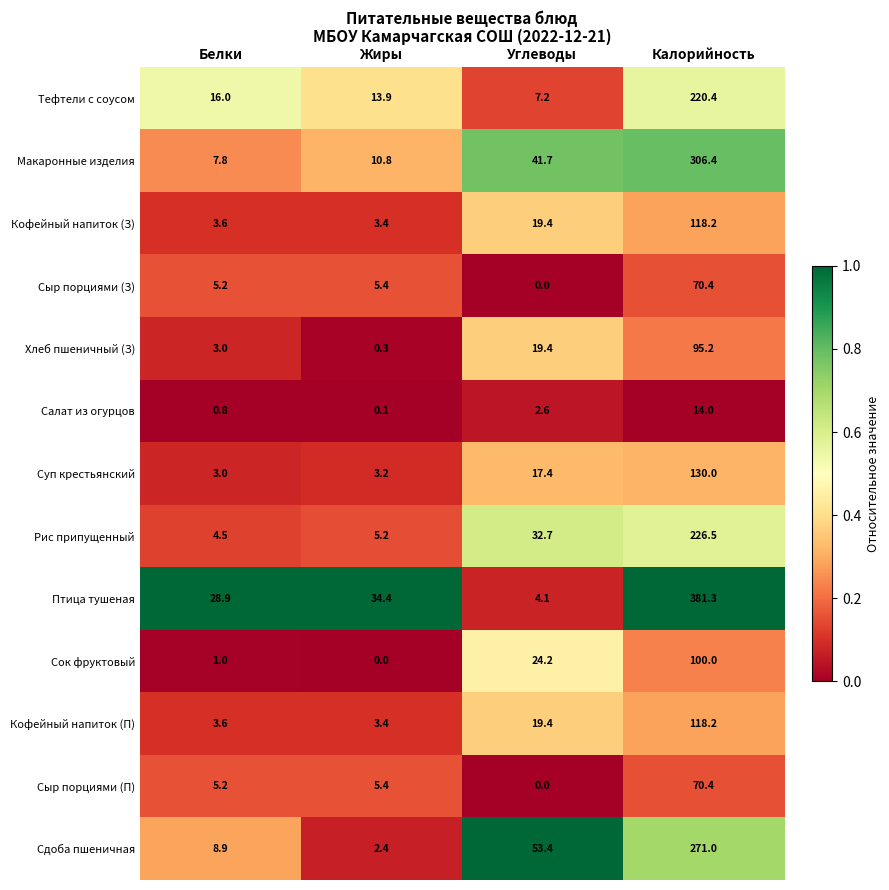

What is the difference between the Сыр порциями (П) values at Углеводы and Жиры?

5.4